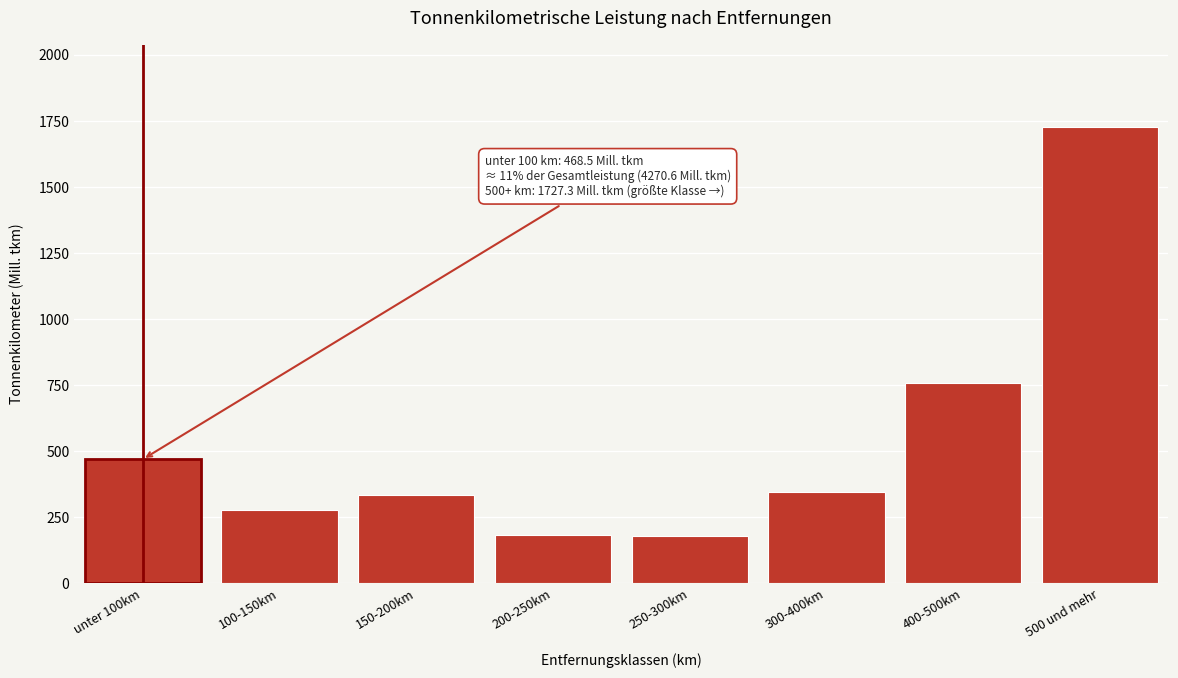

Is it true that the value at unter 100km is 468.5?

True